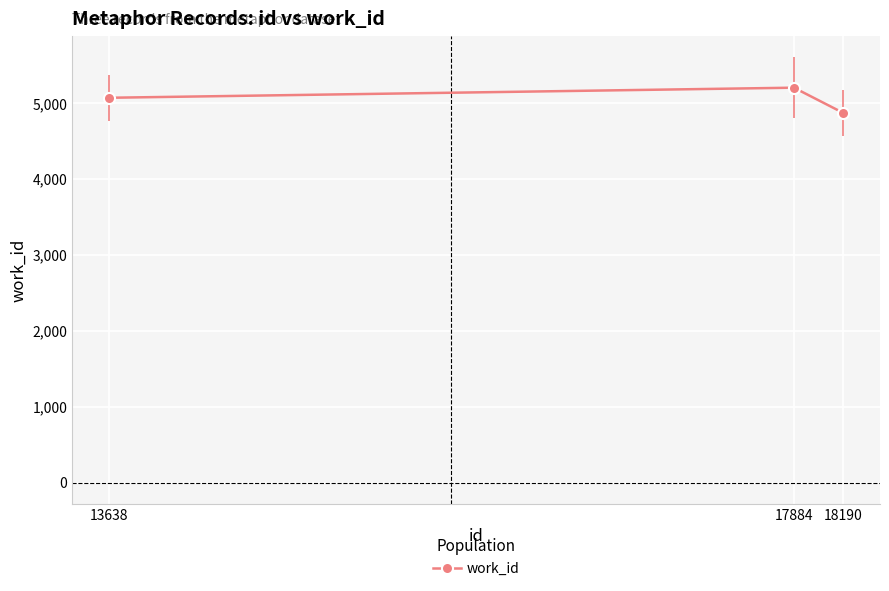

Is this an area chart (filled region under the line)?

No